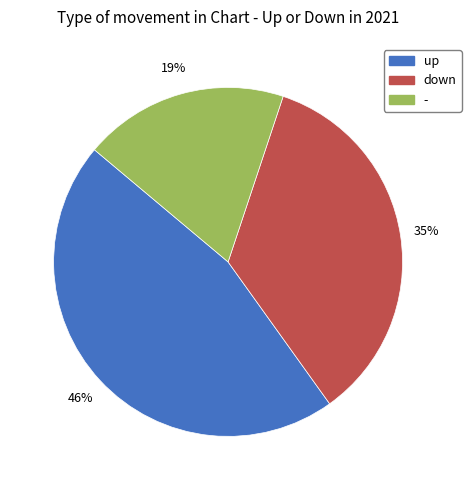

What is the smallest slice in the pie chart?

-